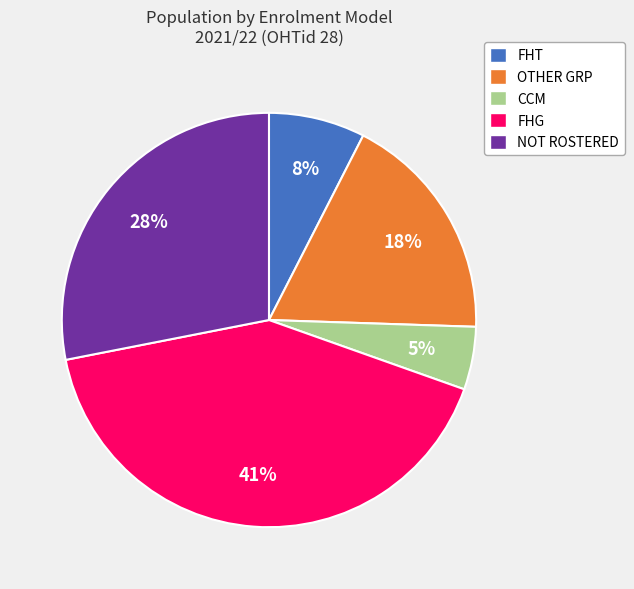

To the nearest percent, what is the combined percentage of FHG and CCM?

46%